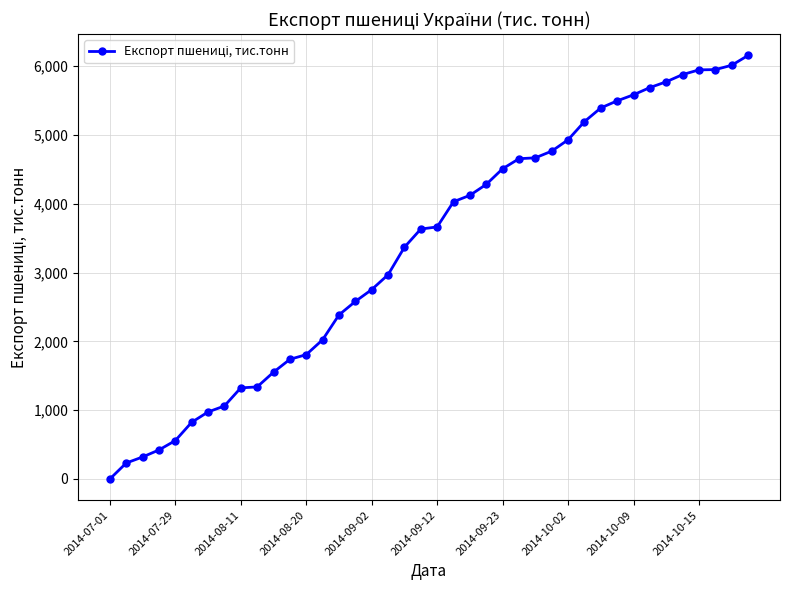

What is the greatest value displayed?

6155